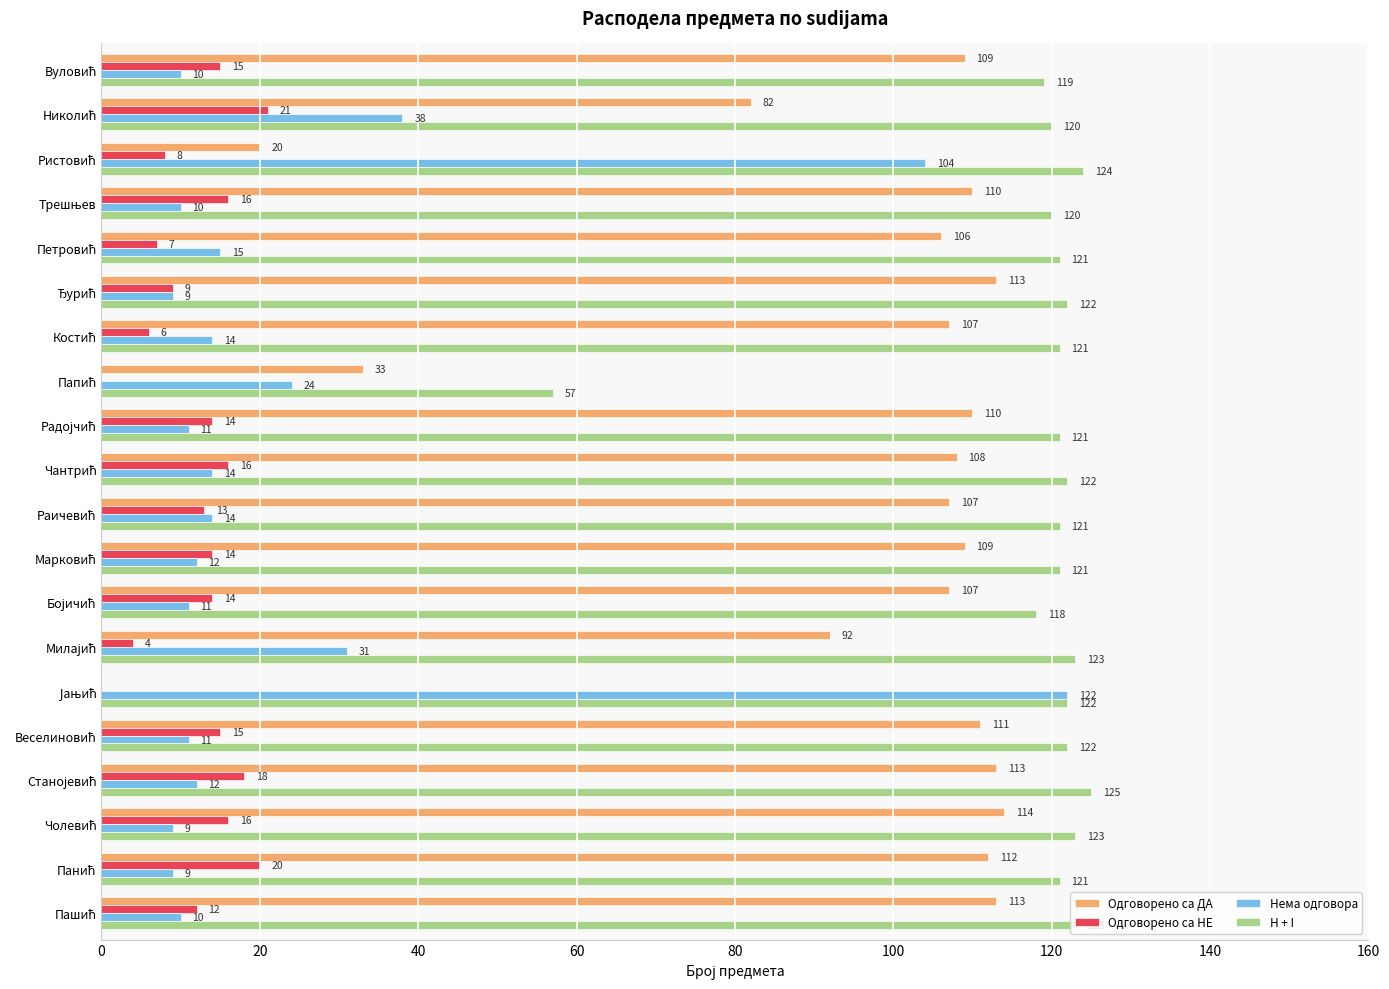

What is the sum of all H + I values?

2366